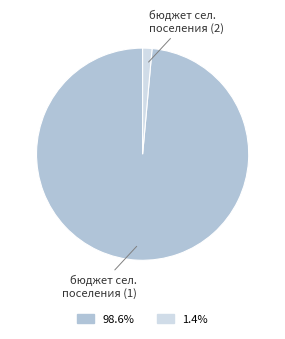

Rank the categories by value from highest to lowest.

бюджет сел. поселения (1), бюджет сел. поселения (2)